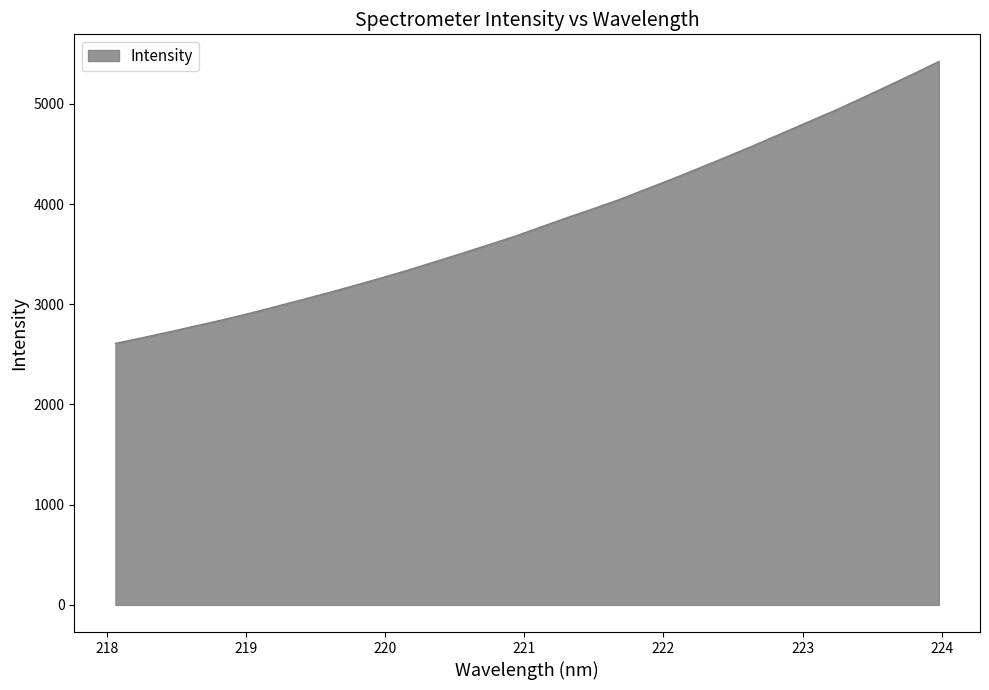

Does the chart have visible grid lines?

No